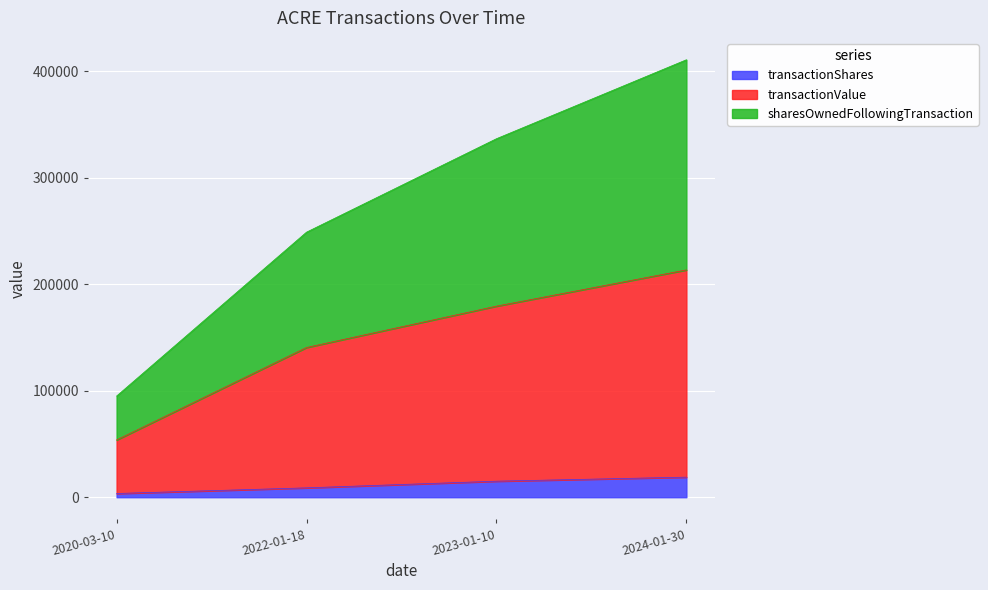

How many values in the transactionShares series exceed 15072?

1